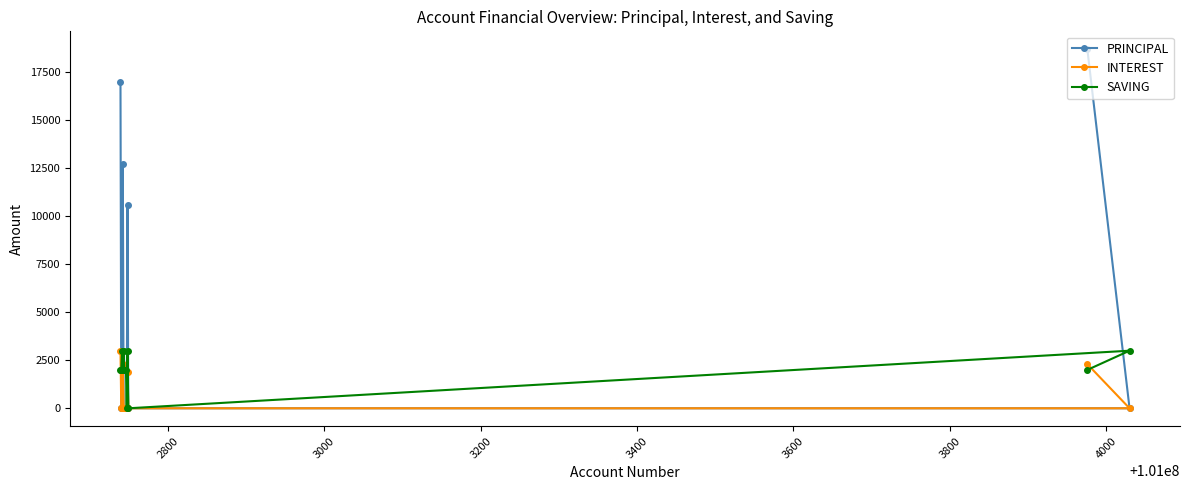

Which series has the largest total across all categories?

PRINCIPAL